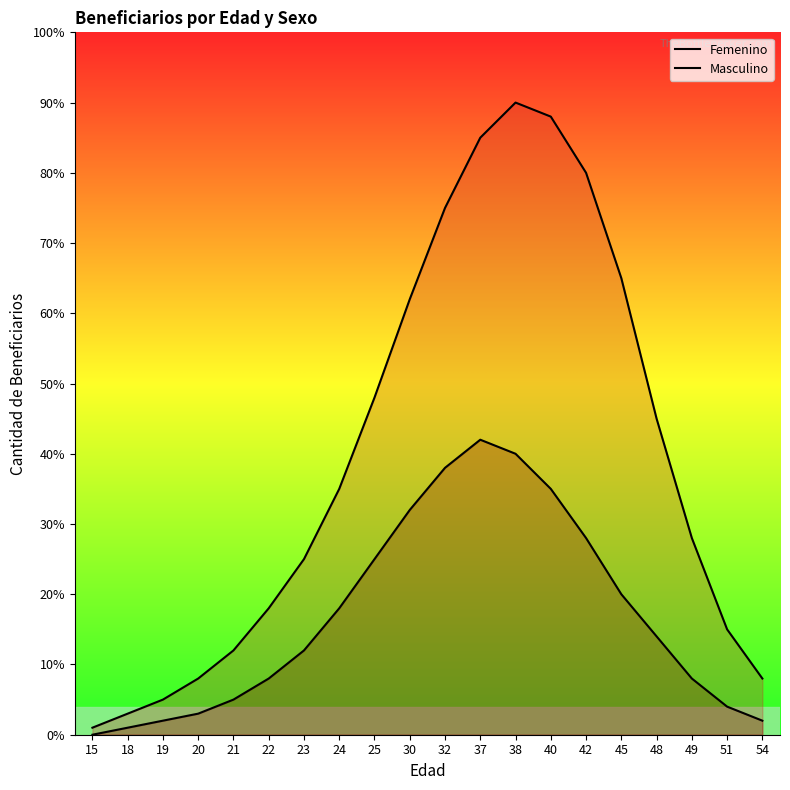

Between 20 and 24, which series saw the biggest shift?

Femenino